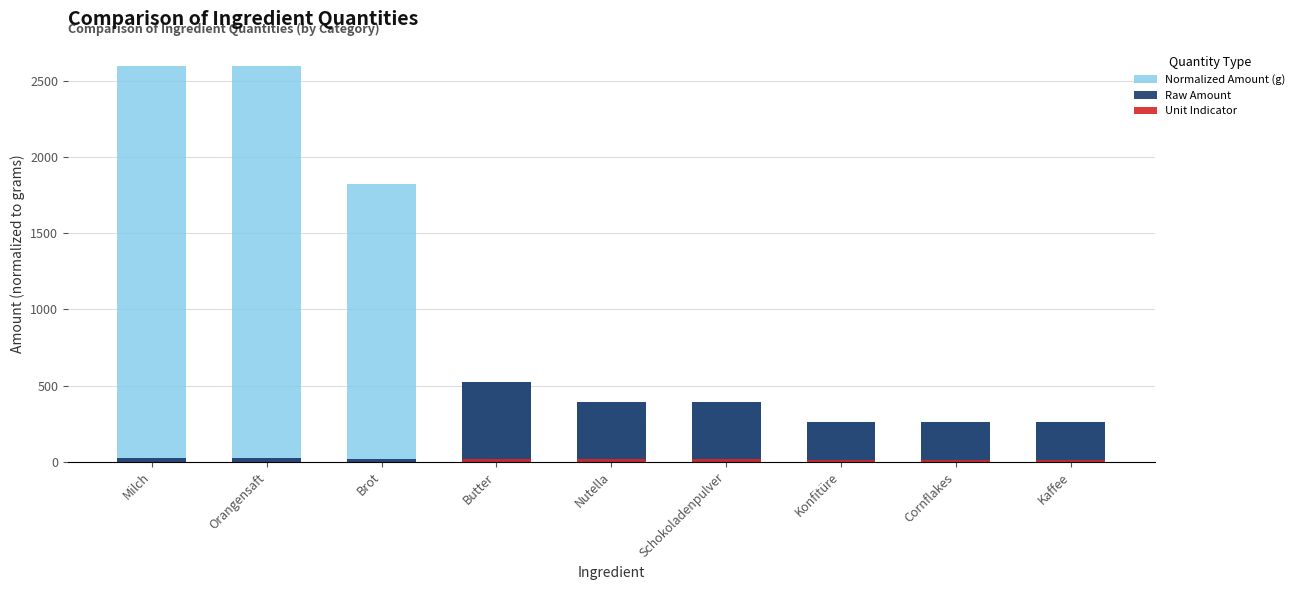

At which category is the sum across all series the highest?

Milch